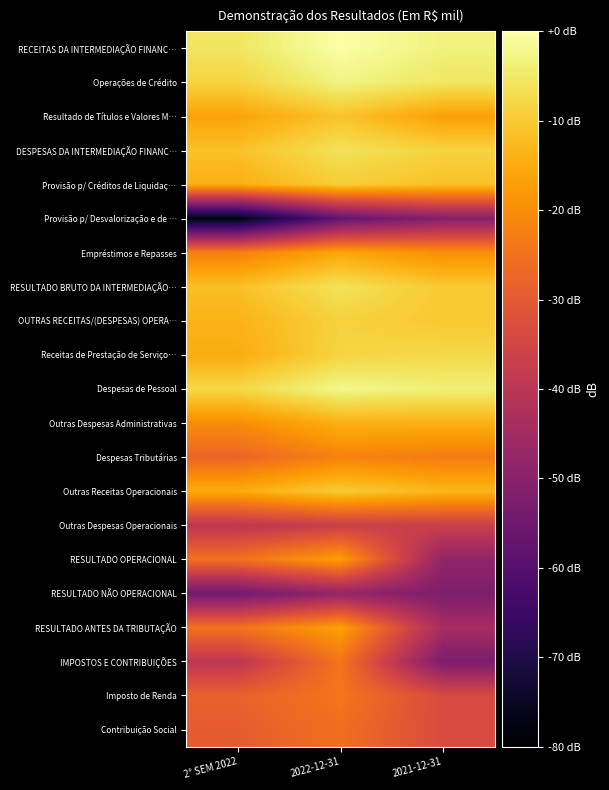

Reading left to right, what are all the values shown in this chart?

RECEITAS DA INTERMEDIAÇÃO FINANC…: 2° SEM 2022=-5.5	2022-12-31=0.0	2021-12-31=-3.3
Operações de Crédito: 2° SEM 2022=-8.5	2022-12-31=-2.9	2021-12-31=-5.4
Resultado de Títulos e Valores M…: 2° SEM 2022=-16.3	2022-12-31=-11.0	2021-12-31=-16.8
DESPESAS DA INTERMEDIAÇÃO FINANC…: 2° SEM 2022=-11.4	2022-12-31=-6.1	2021-12-31=-8.6
Provisão p/ Créditos de Liquidaç…: 2° SEM 2022=-14.3	2022-12-31=-9.5	2021-12-31=-11.5
Provisão p/ Desvalorização e de …: 2° SEM 2022=-77.9	2022-12-31=-57.2	2021-12-31=-50.5
Empréstimos e Repasses: 2° SEM 2022=-22.2	2022-12-31=-15.8	2021-12-31=-19.6
RESULTADO BRUTO DA INTERMEDIAÇÃO…: 2° SEM 2022=-11.7	2022-12-31=-6.0	2021-12-31=-10.2
OUTRAS RECEITAS/(DESPESAS) OPERA…: 2° SEM 2022=-13.8	2022-12-31=-8.8	2021-12-31=-10.3
Receitas de Prestação de Serviço…: 2° SEM 2022=-14.9	2022-12-31=-8.2	2021-12-31=-7.5
Despesas de Pessoal: 2° SEM 2022=-7.7	2022-12-31=-2.1	2021-12-31=-3.6
Outras Despesas Administrativas: 2° SEM 2022=-20.0	2022-12-31=-14.1	2021-12-31=-14.0
Despesas Tributárias: 2° SEM 2022=-27.5	2022-12-31=-21.7	2021-12-31=-23.0
Outras Receitas Operacionais: 2° SEM 2022=-14.9	2022-12-31=-9.8	2021-12-31=-13.2
Outras Despesas Operacionais: 2° SEM 2022=-39.8	2022-12-31=-36.9	2021-12-31=-36.8
RESULTADO OPERACIONAL: 2° SEM 2022=-25.0	2022-12-31=-17.0	2021-12-31=-48.4
RESULTADO NÃO OPERACIONAL: 2° SEM 2022=-54.7	2022-12-31=-47.7	2021-12-31=-52.2
RESULTADO ANTES DA TRIBUTAÇÃO: 2° SEM 2022=-24.7	2022-12-31=-16.7	2021-12-31=-44.1
IMPOSTOS E CONTRIBUIÇÕES: 2° SEM 2022=-39.6	2022-12-31=-24.3	2021-12-31=-52.5
Imposto de Renda: 2° SEM 2022=-28.2	2022-12-31=-24.1	2021-12-31=-33.5
Contribuição Social: 2° SEM 2022=-29.4	2022-12-31=-25.5	2021-12-31=-33.4